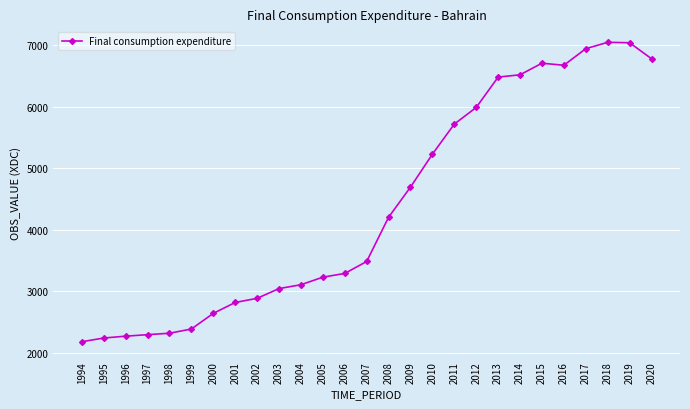

True or false: there are more than 0 points higher than both neighbors.

True